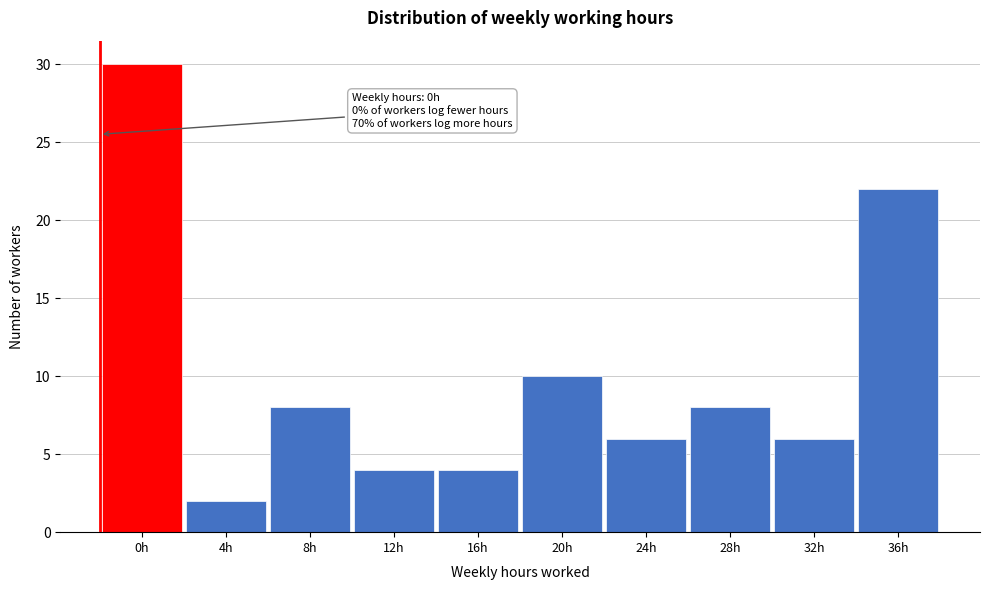

Reading left to right, what are all the values shown in this chart?

30	2	8	4	4	10	6	8	6	22